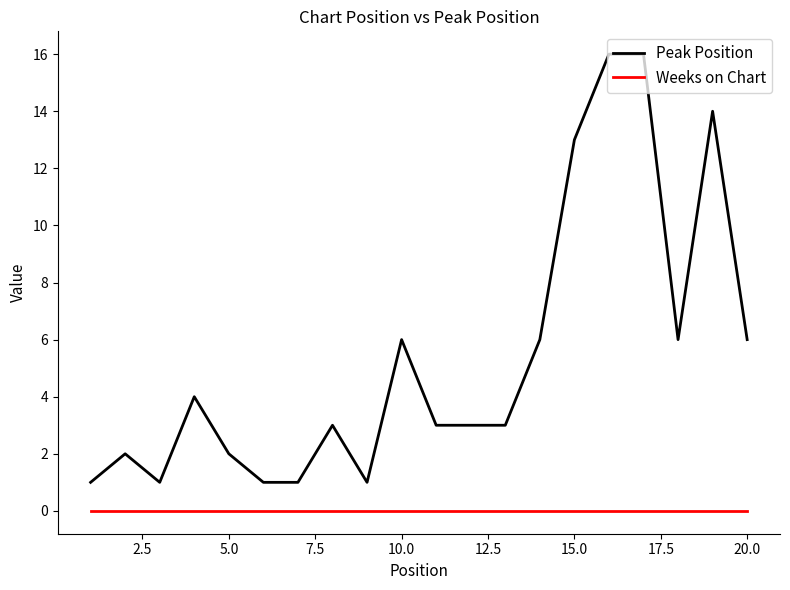

Which series has the widest spread of values?

Peak Position